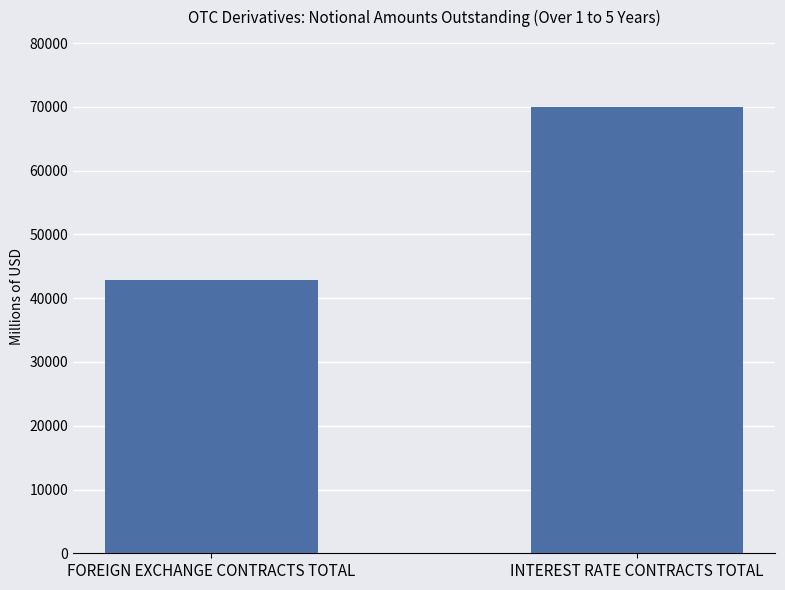

List the labels in order of value, smallest first.

FOREIGN EXCHANGE CONTRACTS TOTAL, INTEREST RATE CONTRACTS TOTAL